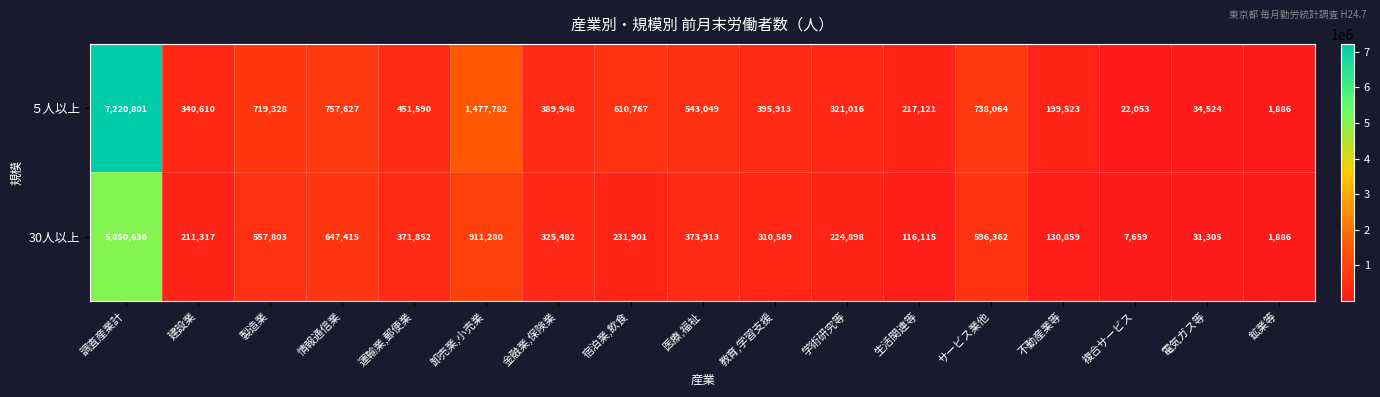

Is the value of 30人以上 at 金融業,保険業 greater than the value of ５人以上 at 宿泊業,飲食?

No